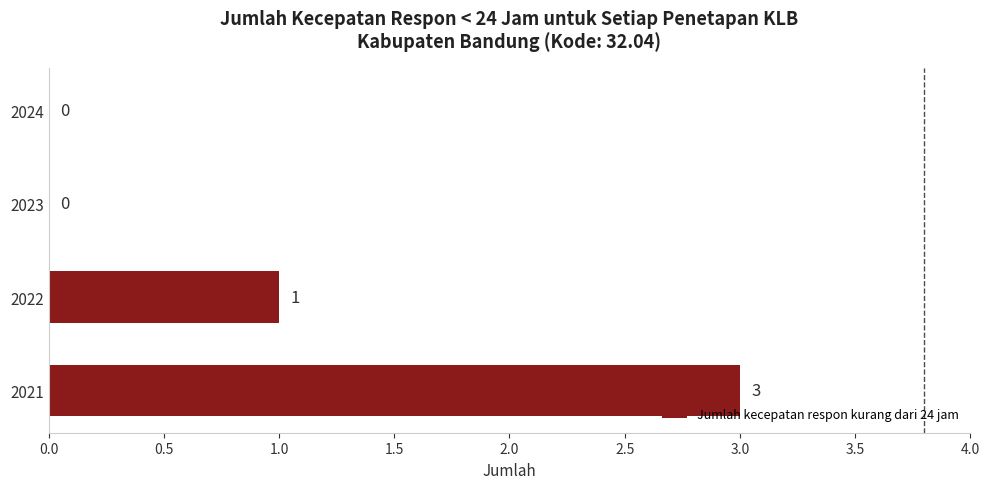

What is the sum of the values at 2021 and 2023?

3